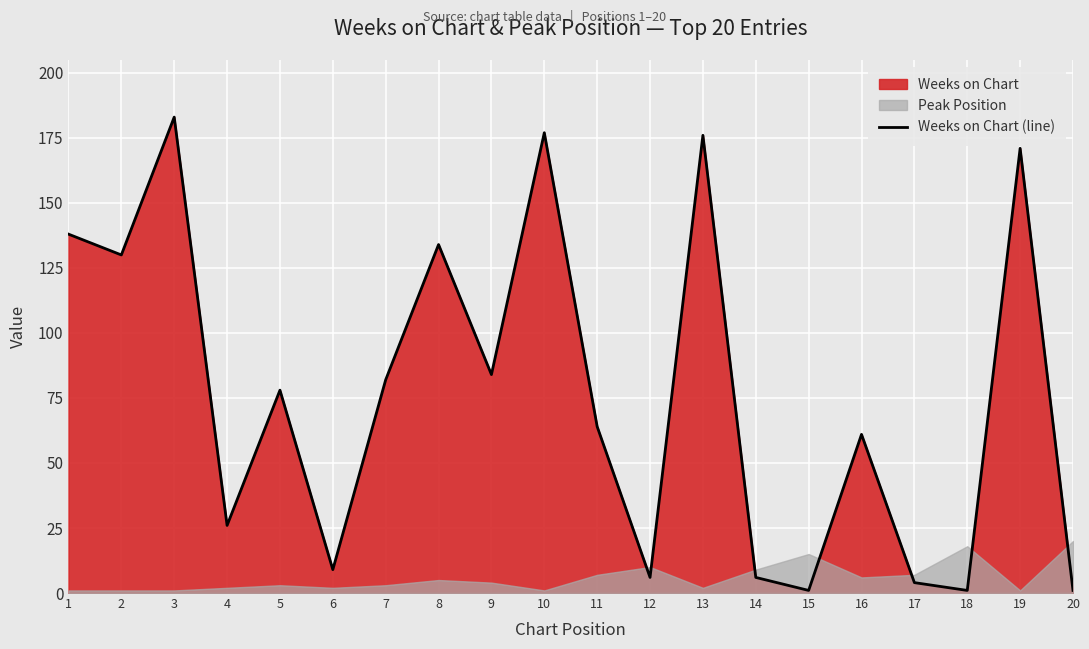

List the labels in order of value, smallest first.

15, 18, 20, 17, 12, 14, 6, 4, 16, 11, 5, 7, 9, 2, 8, 1, 19, 13, 10, 3